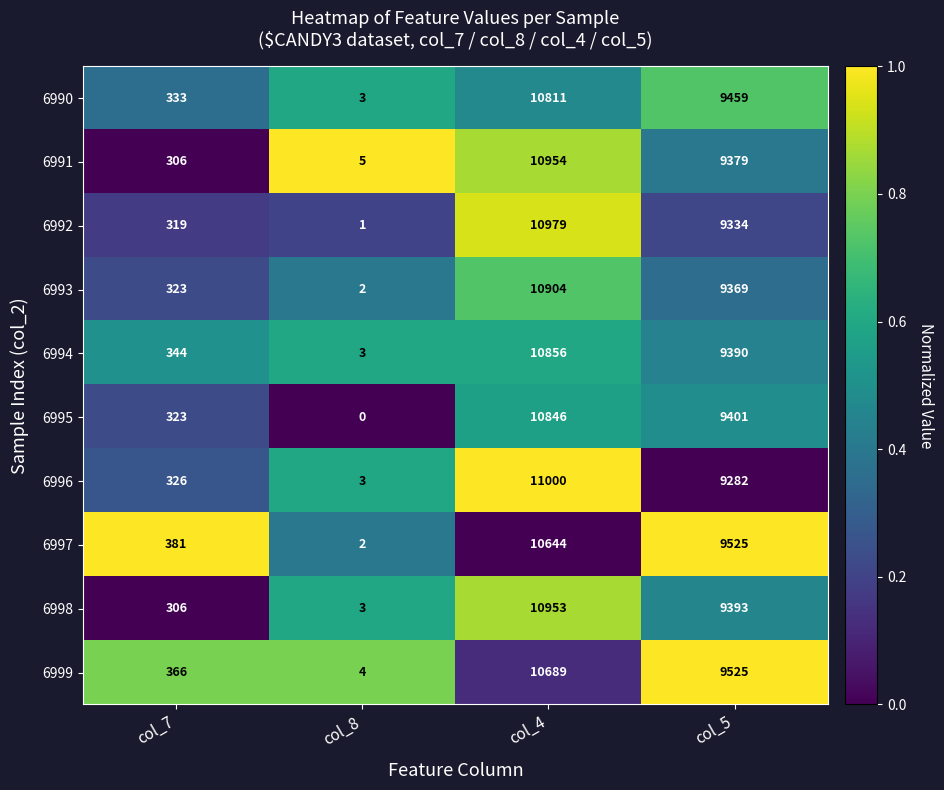

What is the sum of all 6993 values?

20598